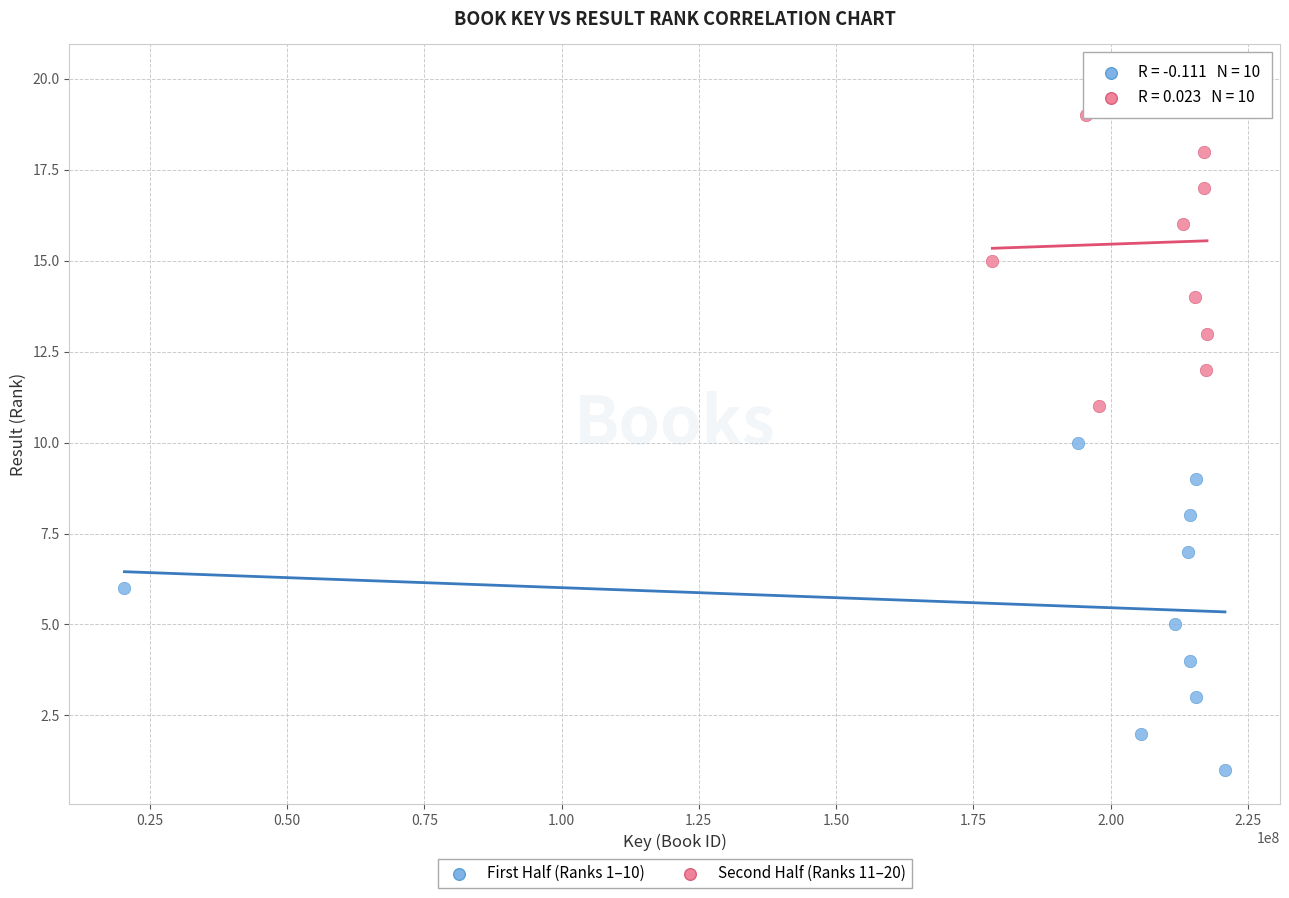

Which series contains the highest Y value?

Second Half (Ranks 11–20)